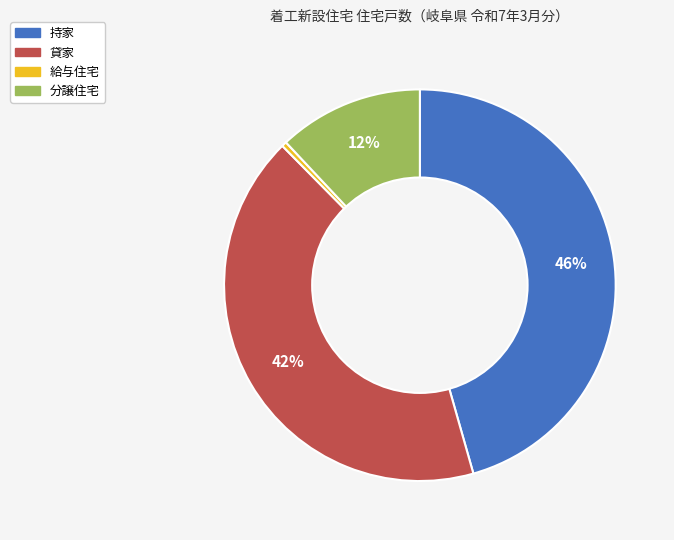

What is the ratio of the value at 分譲住宅 to the value at 給与住宅?

29.2